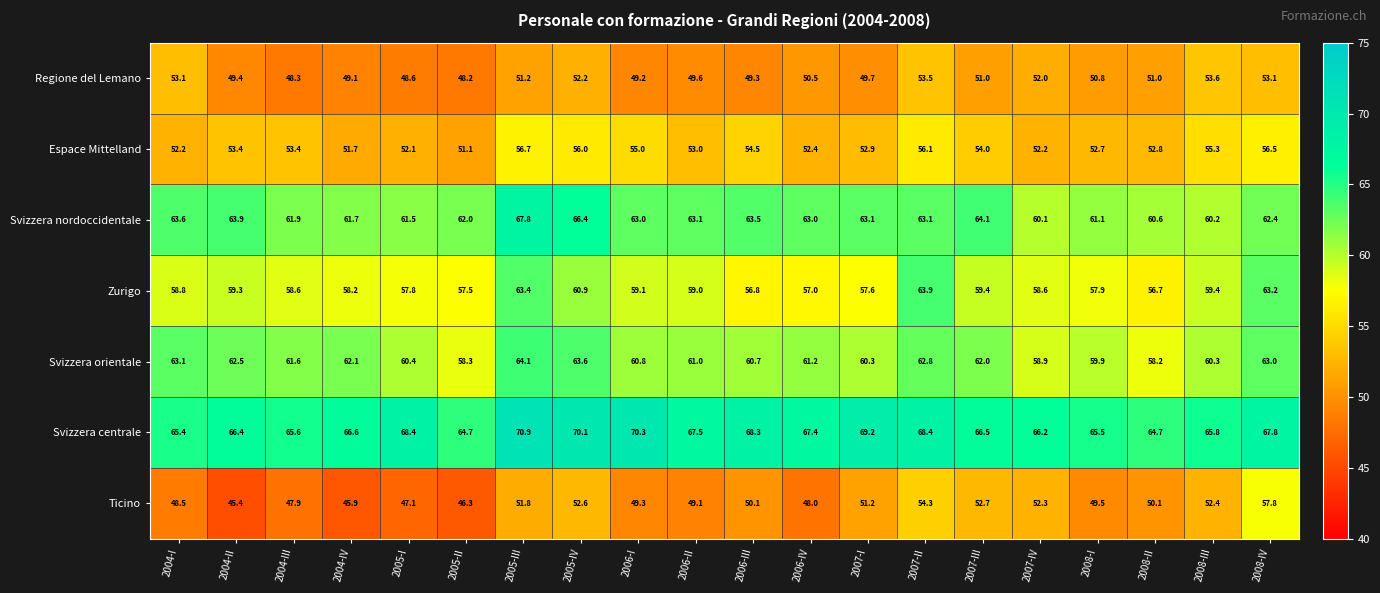

At which label is Svizzera orientale closest to 61?

2006-II